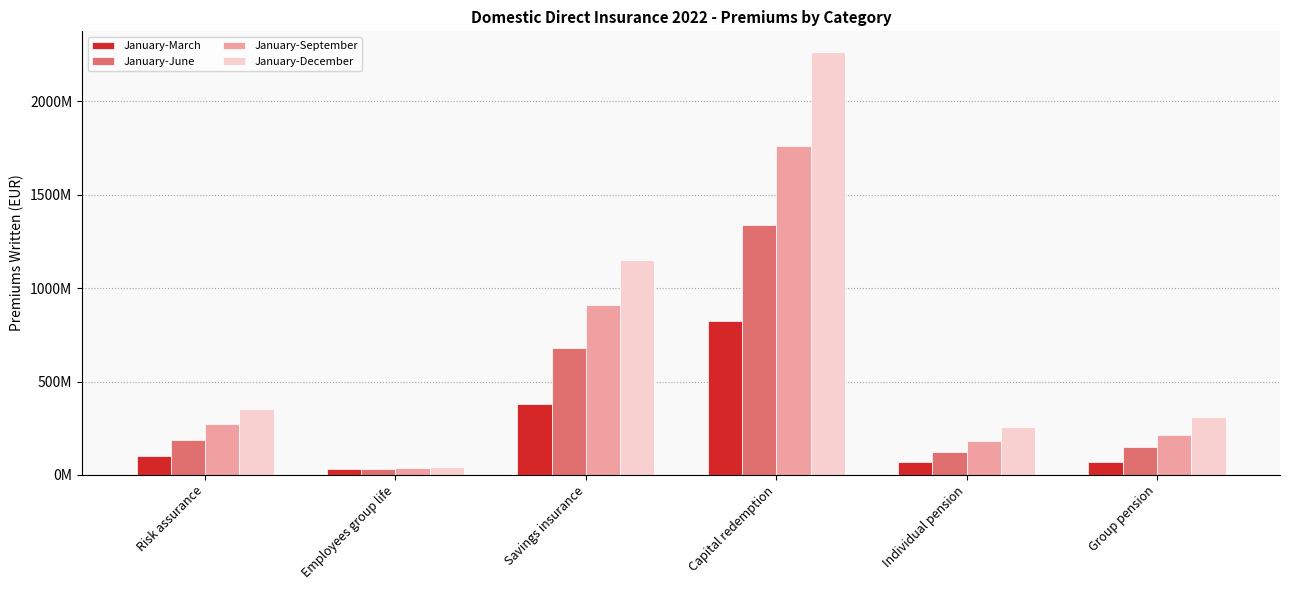

What is the sum of all January-June values?

2510771841.8